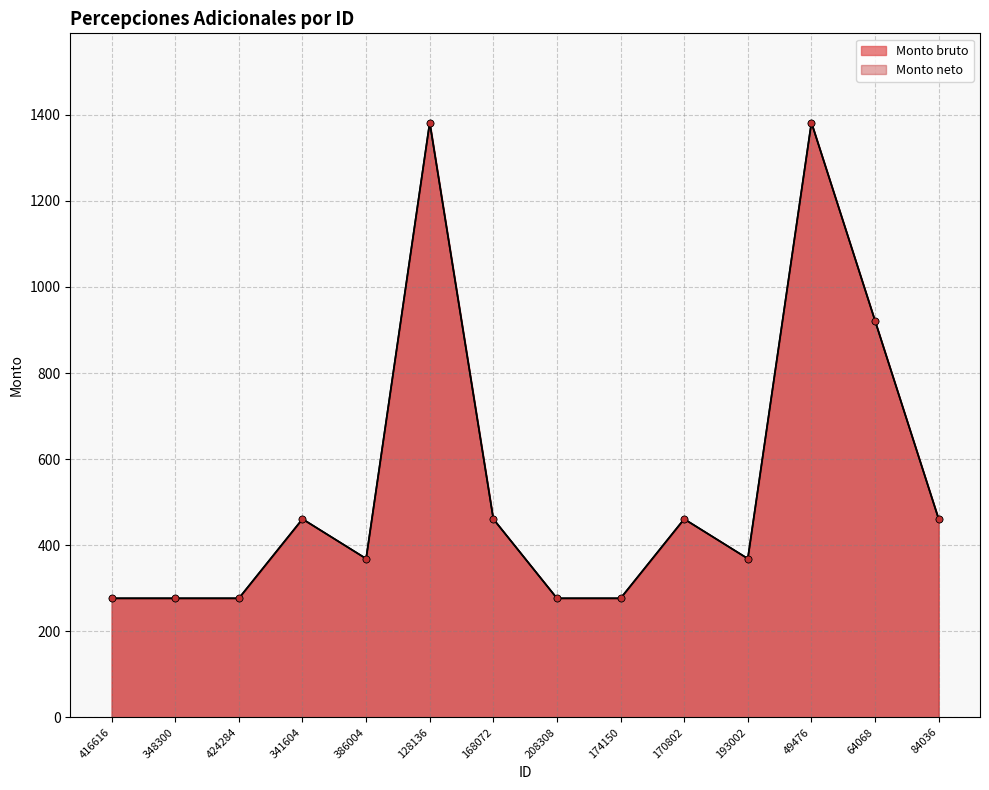

Which series changed the most between 49476 and 64068?

Monto bruto